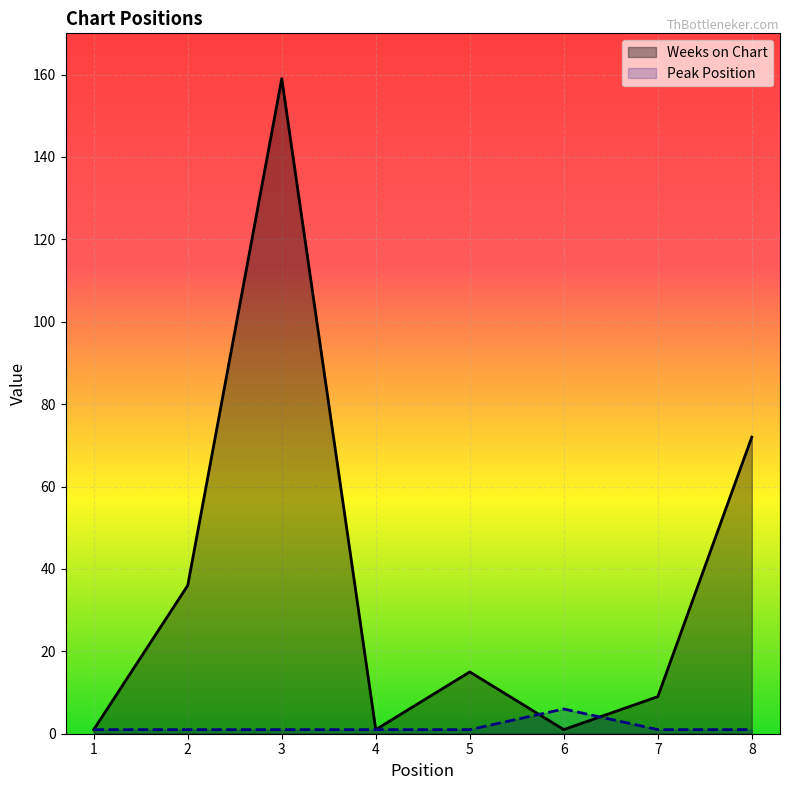

The value of Peak Position at 5 is 1. True or false?

True